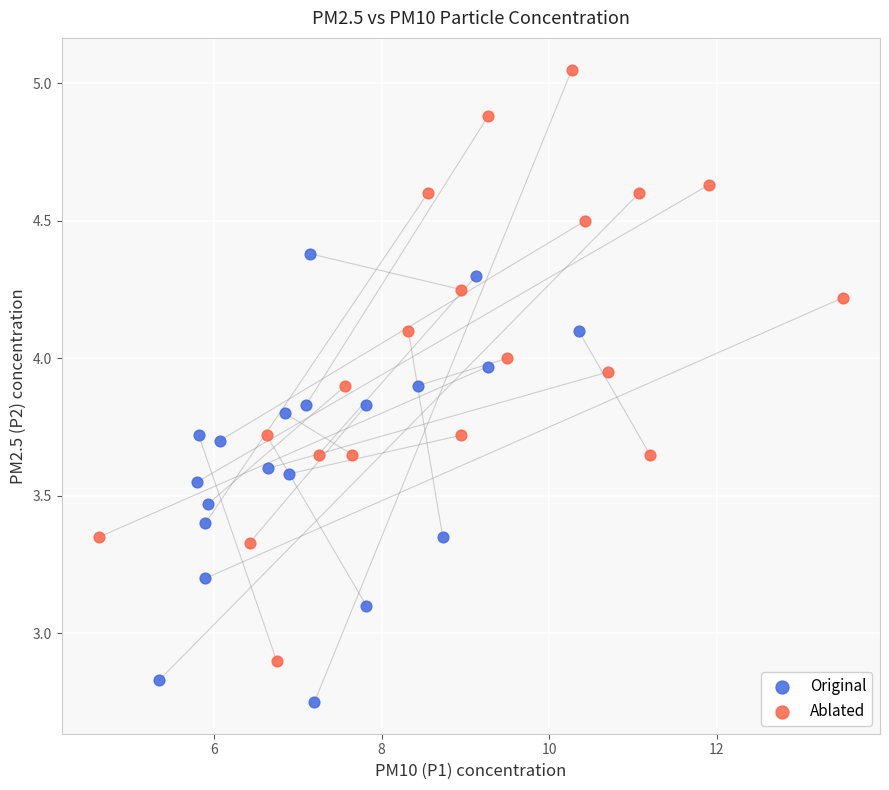

Which series reaches the minimum Y coordinate?

Original